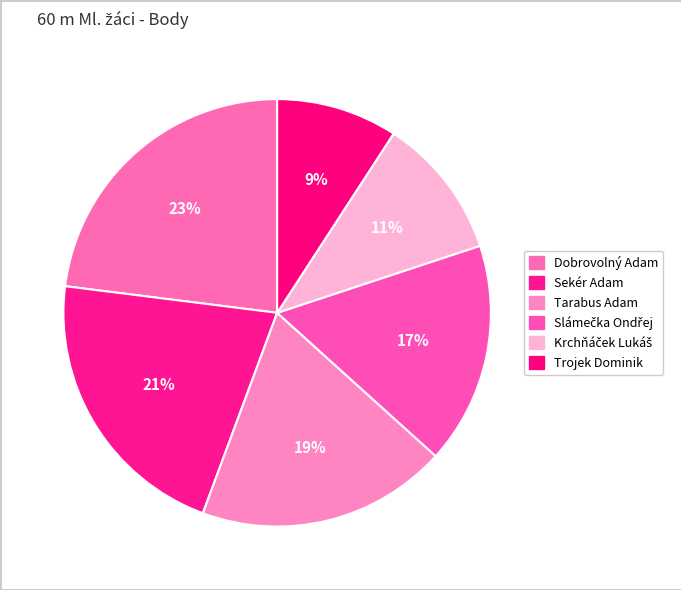

True or false: Krchňáček Lukáš accounts for 11% of the total.

True